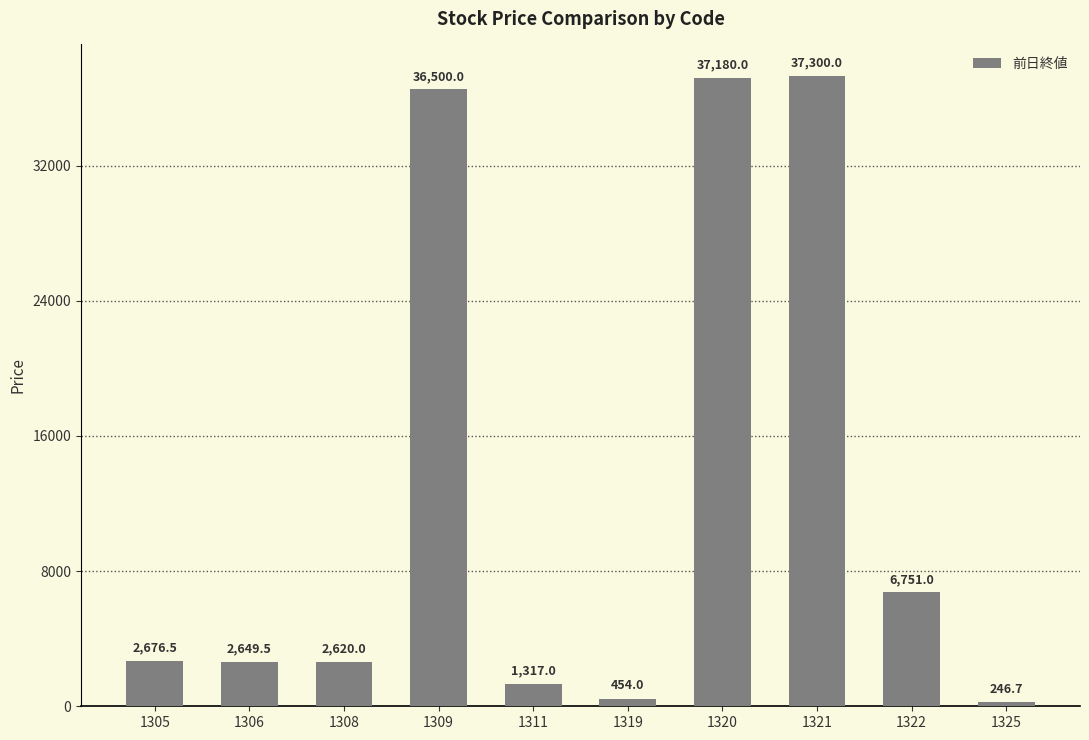

What is the smallest value displayed?

246.7